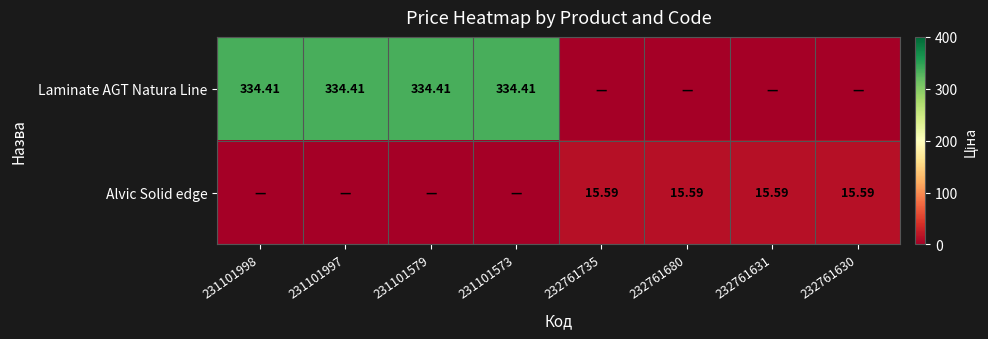

True or false: Laminate AGT Natura Line has a value of 170.5 at 232761630.

False